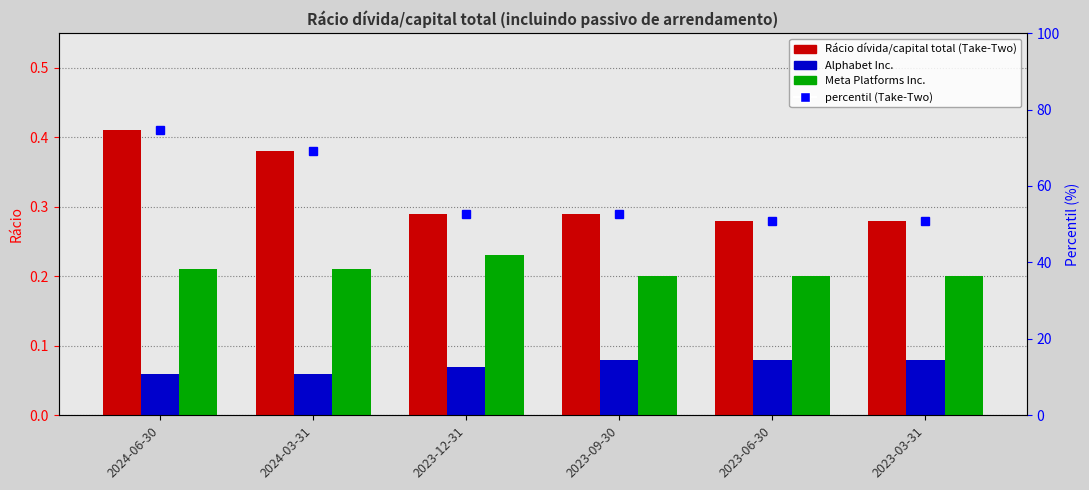

Which series changed the most between 2024-06-30 and 2023-06-30?

percentil (Take-Two)